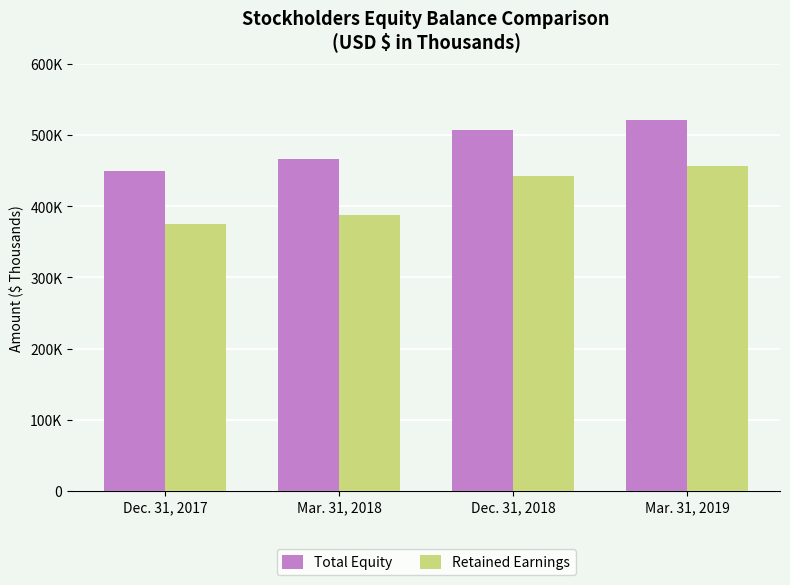

Reading left to right, transcribe all the data shown in this chart.

Total Equity: 449108	466382	507371	521484
Retained Earnings: 374678	387985	443040	456889